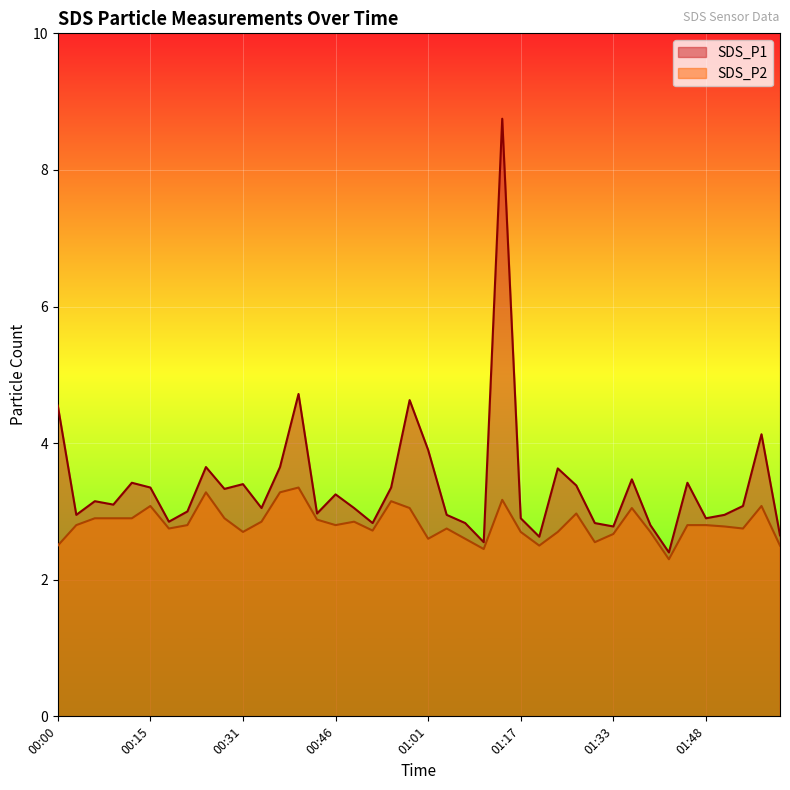

True or false: SDS_P2 and SDS_P1 cross at least once.

False